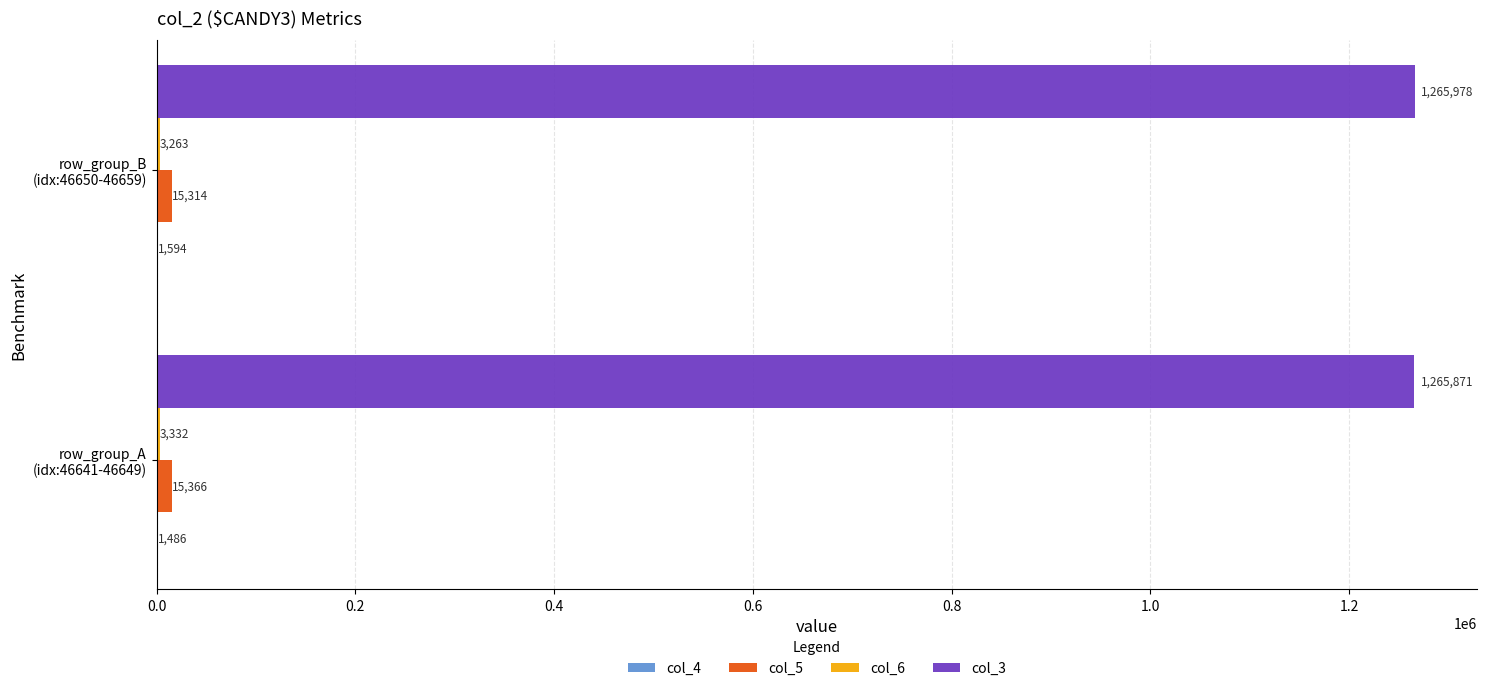

Which series has the largest total across all categories?

col_3